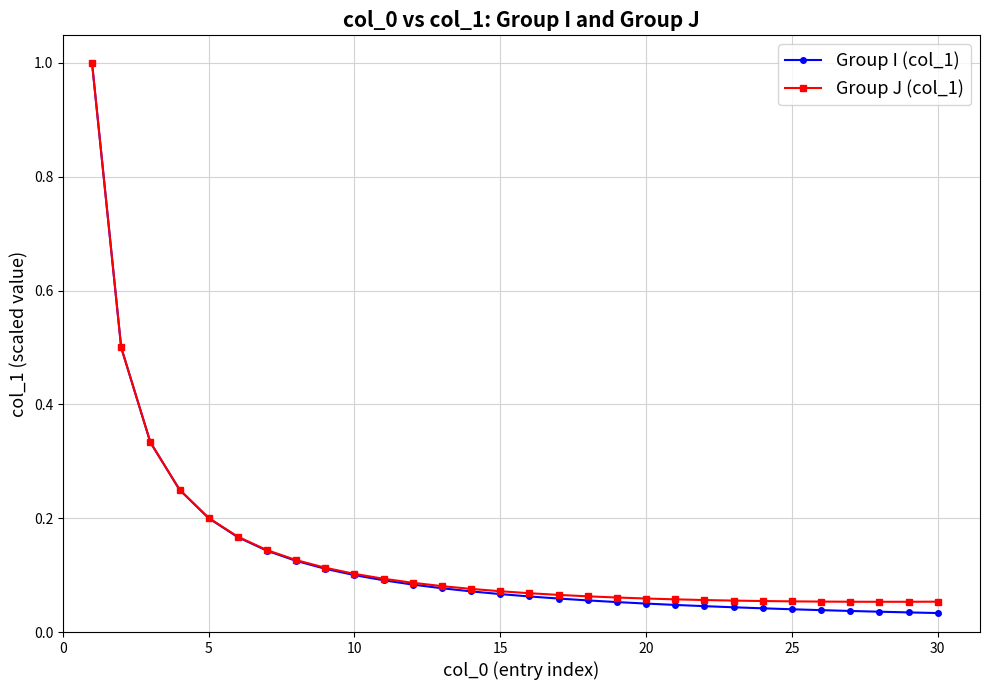

What is the highest value of the Group J (col_1) series?

1.0